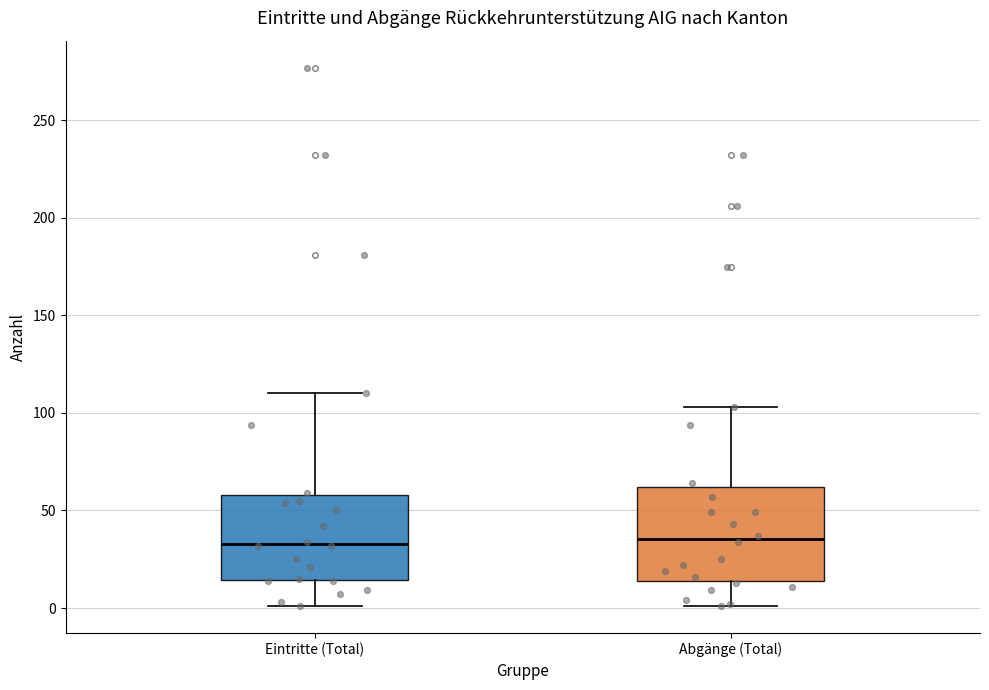

Reading left to right, read every box against the y-axis: the position of its median line, the range the box covers, and the ends of its whiskers. The values are not printed on the chart, so give them approximately, as read against the axis.

Eintritte (Total): median 35, box 15 to 60, whiskers 0 to 110
Abgänge (Total): median 35, box 15 to 60, whiskers 0 to 105